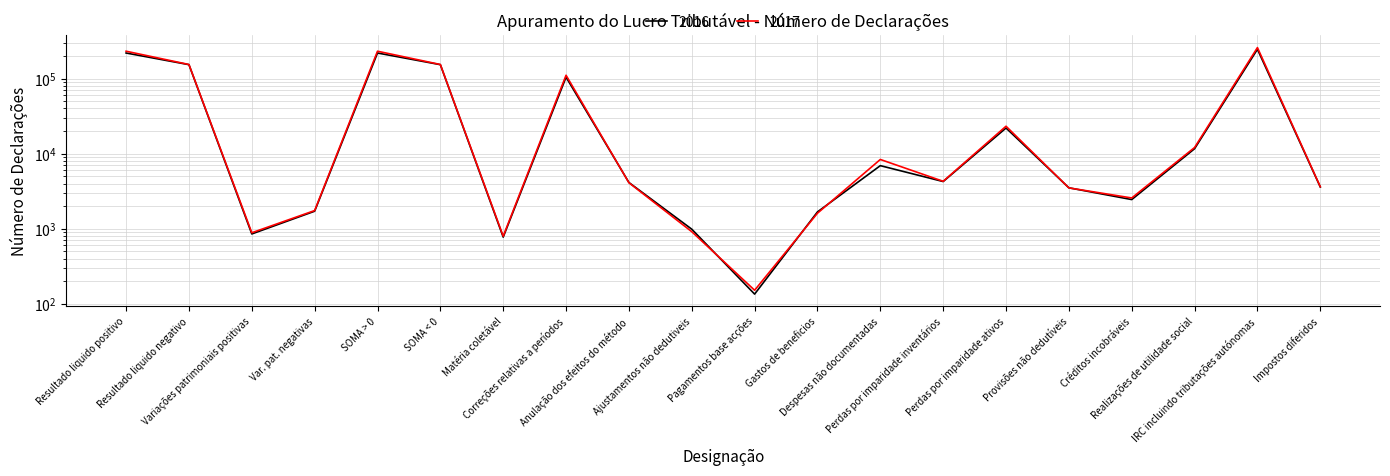

What is the difference between the highest and lowest values at Variações patrimoniais positivas?

32